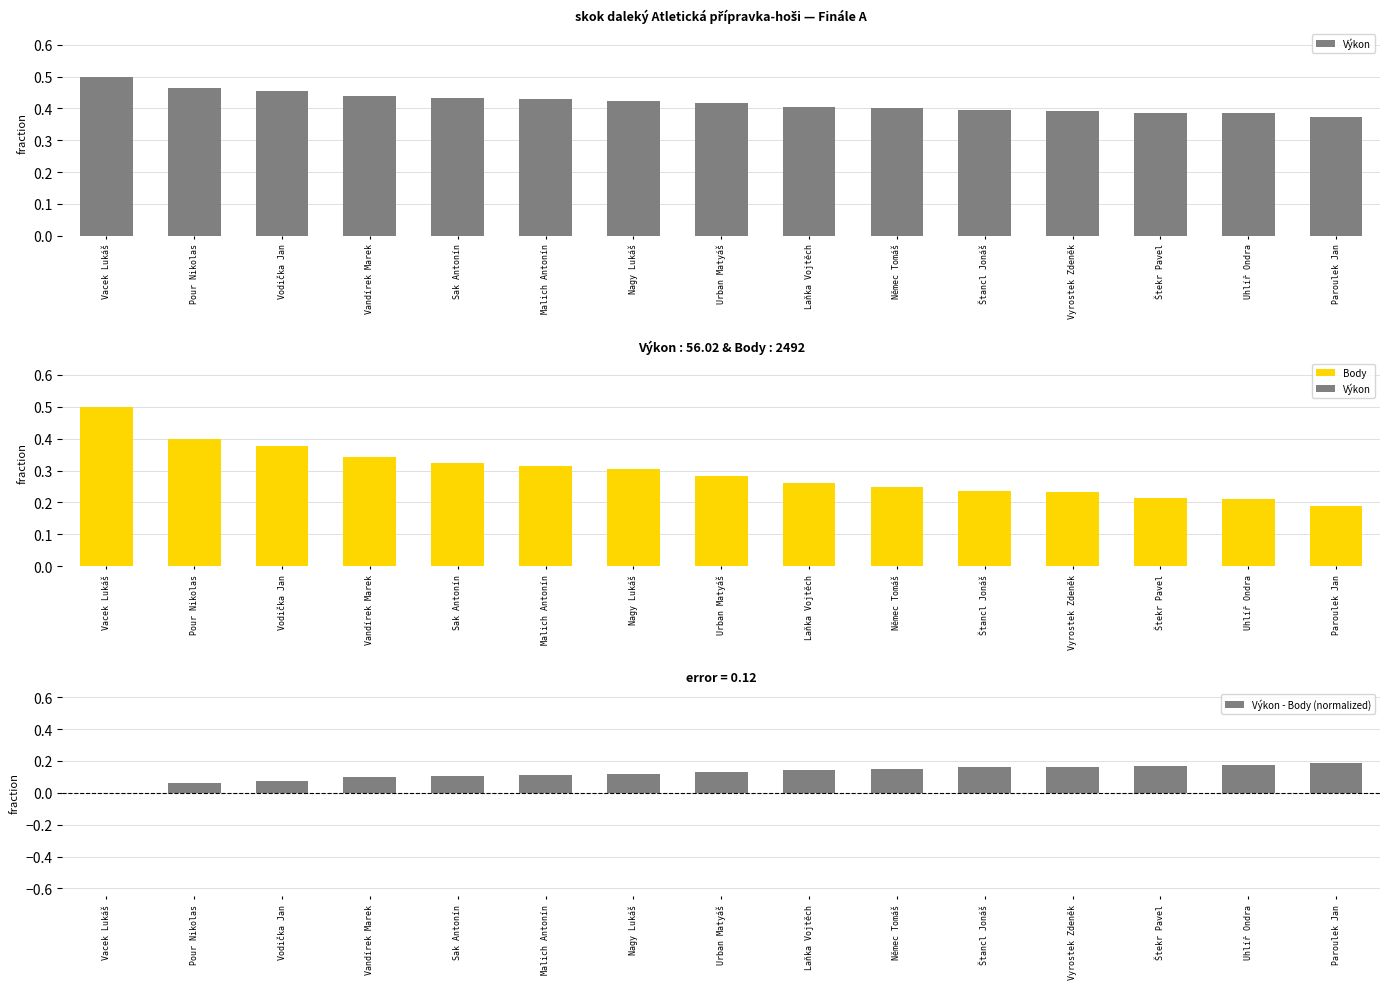

Reading left to right, list all the values displayed in this chart.

Výkon: 0.5	0.5	0.5	0.4	0.4	0.4	0.4	0.4	0.4	0.4	0.4	0.4	0.4	0.4	0.4
Body: 0.5	0.4	0.4	0.3	0.3	0.3	0.3	0.3	0.3	0.2	0.2	0.2	0.2	0.2	0.2
Výkon - Body (normalized): 0.0	0.1	0.1	0.1	0.1	0.1	0.1	0.1	0.1	0.2	0.2	0.2	0.2	0.2	0.2